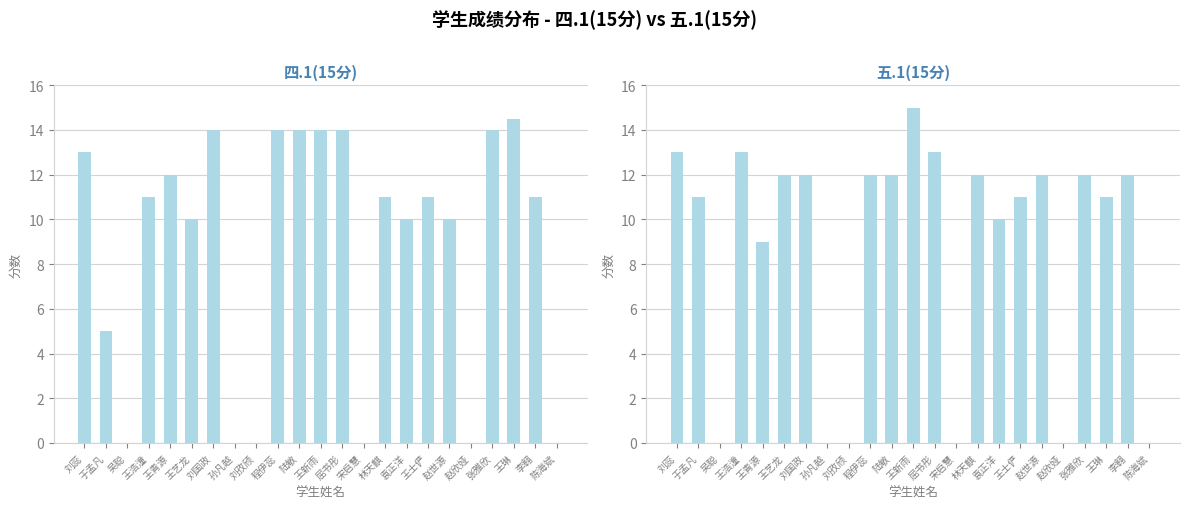

What position from the left is 宋启慧?

14